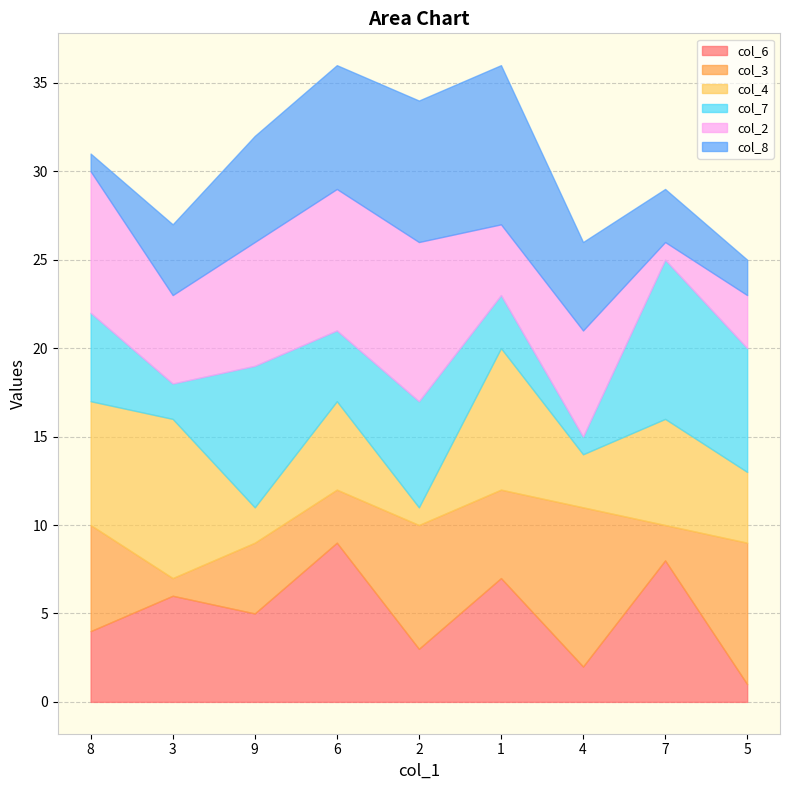

Rank the series by their maximum value, from highest to lowest.

col_6, col_3, col_4, col_7, col_2, col_8